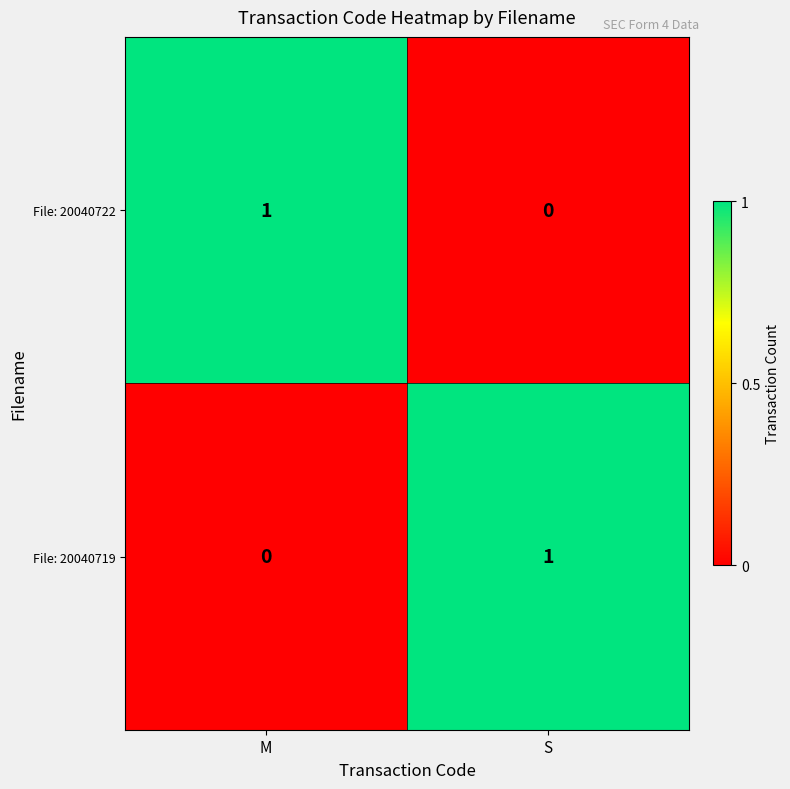

Rank the series at M from lowest to highest value.

File: 20040719, File: 20040722